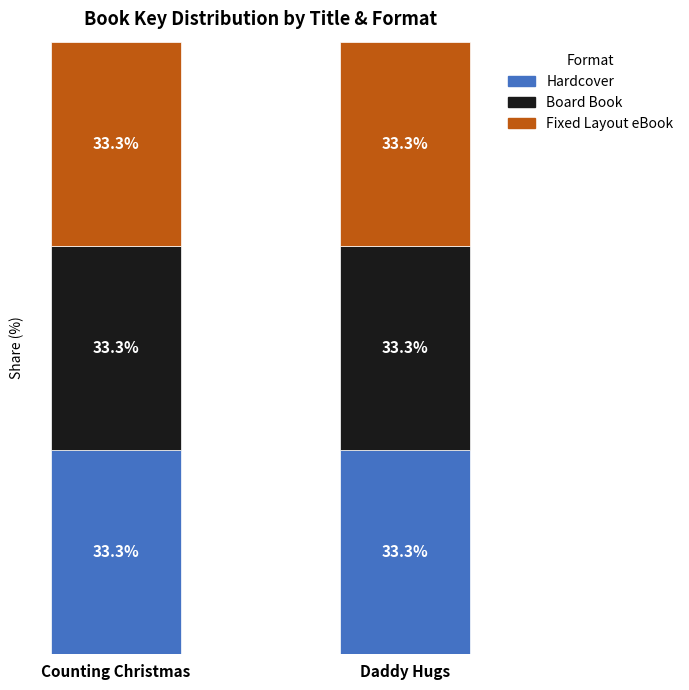

What position from the right is Daddy Hugs?

1